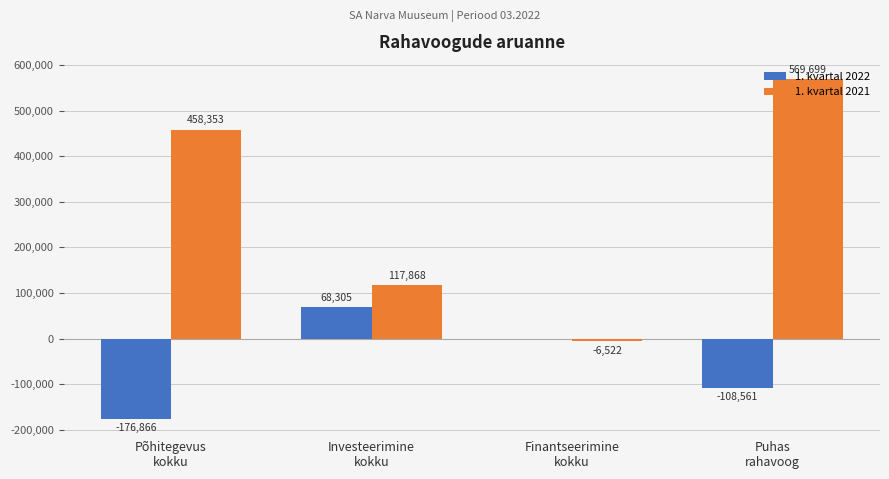

What is the greatest value displayed?

569699.2